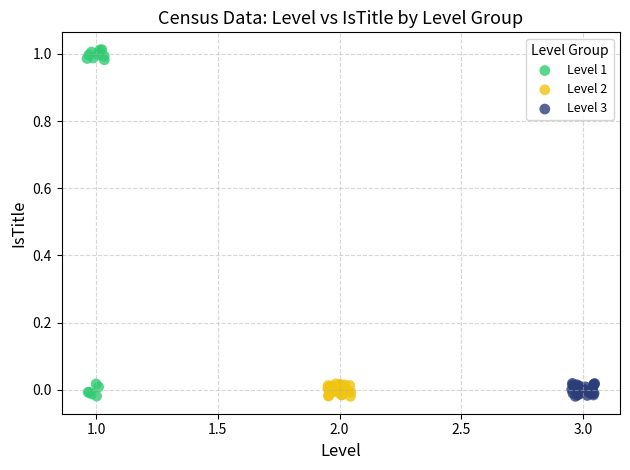

Which series has the largest Y range (max minus min)?

Level 1